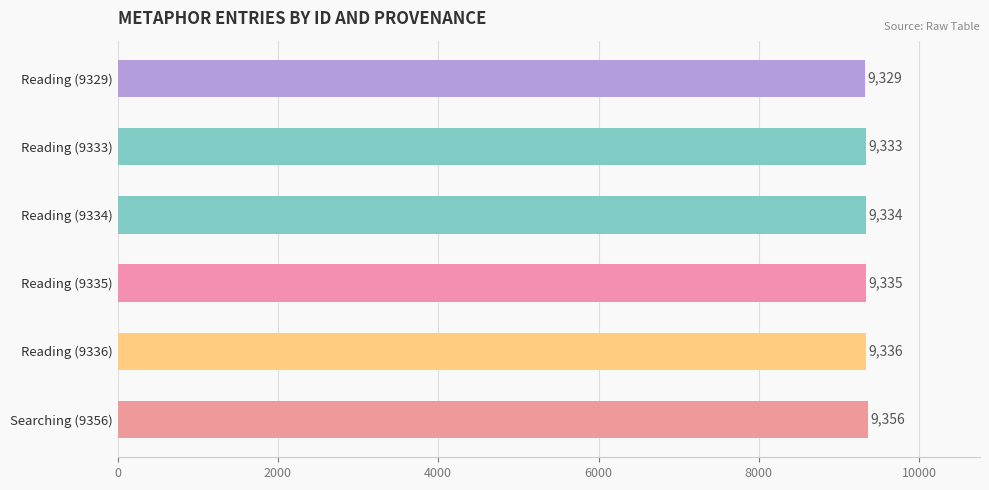

Between Reading (9335) and Reading (9333), which is larger?

Reading (9335)